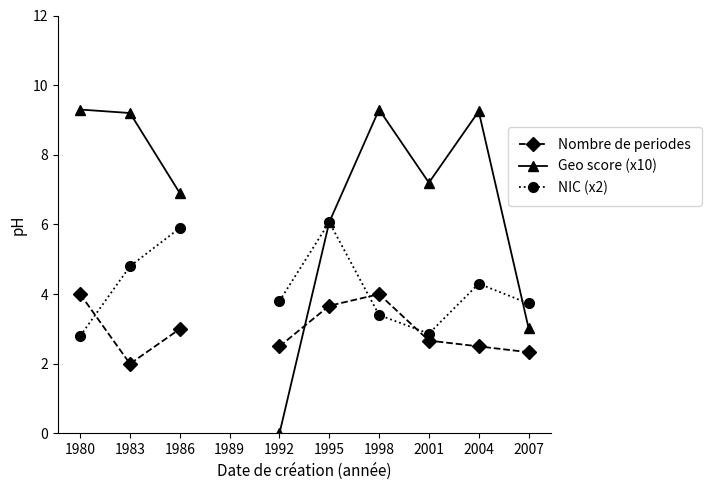

Rank the series by their maximum value, from lowest to highest.

Nombre de periodes, NIC (x2), Geo score (x10)